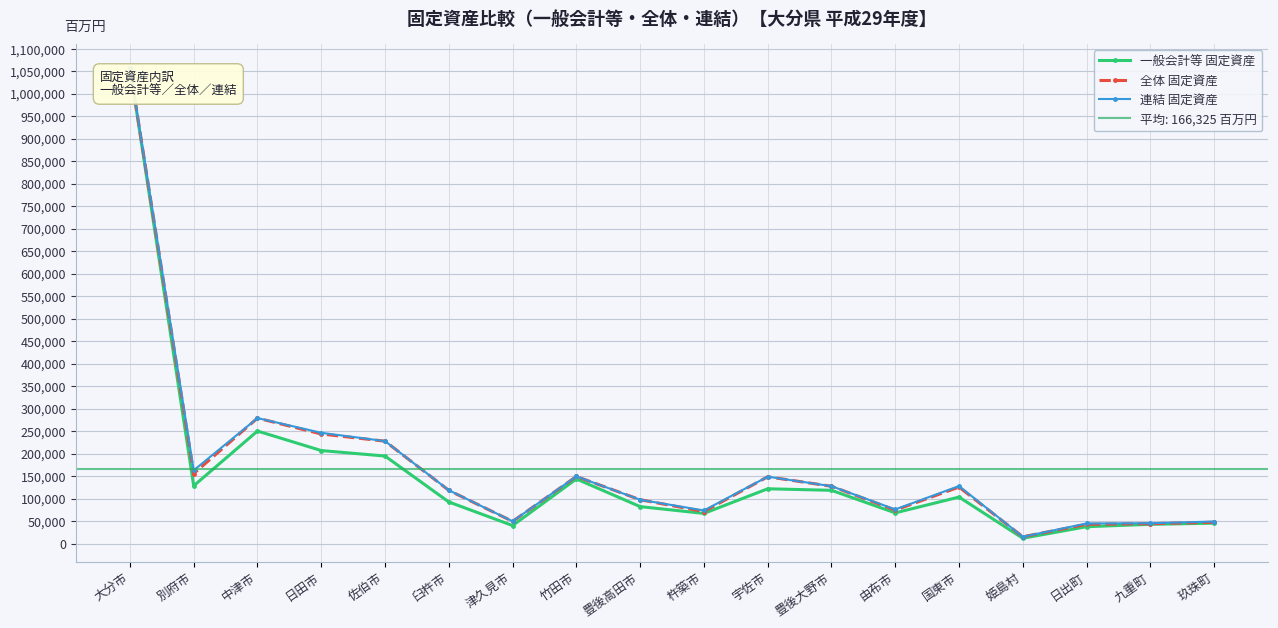

Is the value of 連結 固定資産 at 津久見市 greater than the value of 一般会計等 固定資産 at 豊後大野市?

No